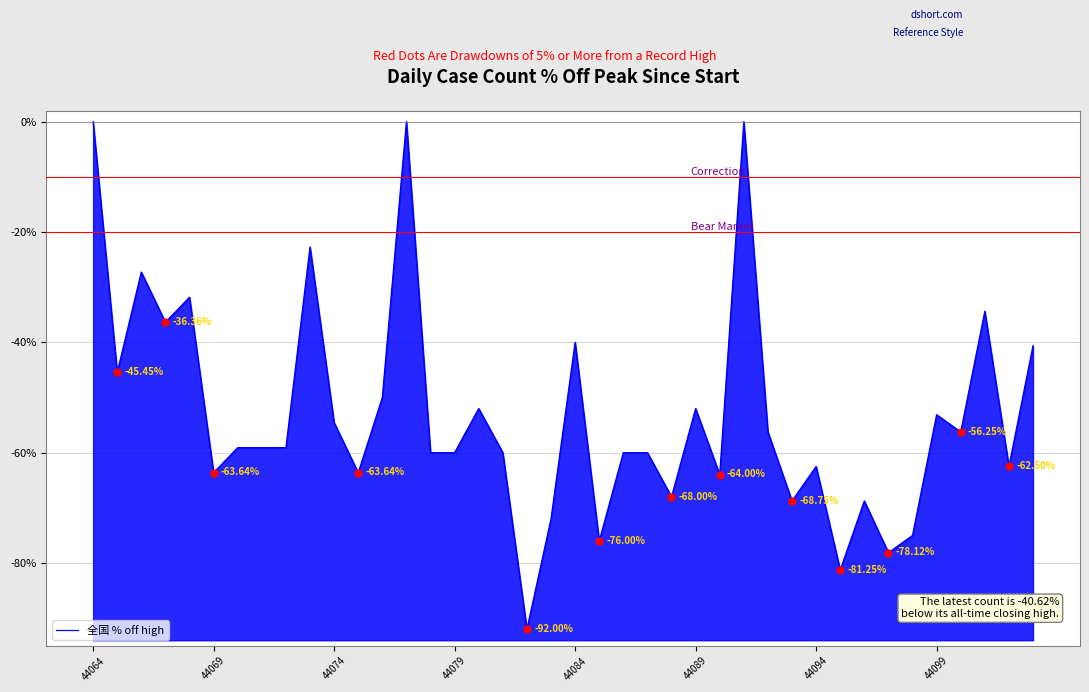

How many data points does each series have?

40